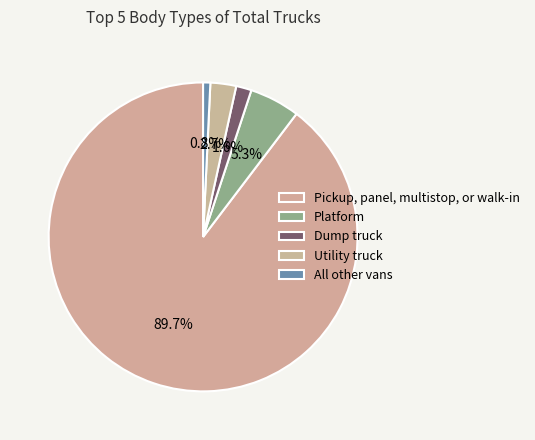

To the nearest percent, what is the combined percentage of All other vans and Dump truck?

2%